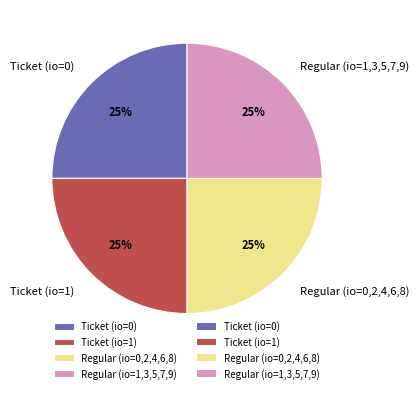

To the nearest percent, what is the combined percentage of Ticket (io=1) and Regular (io=0,2,4,6,8)?

50%